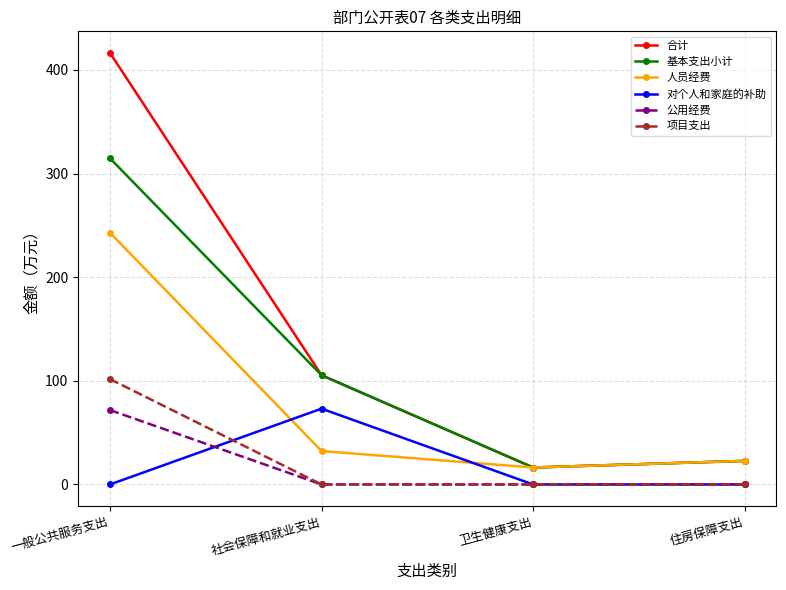

What is the sum of all 人员经费 values?

314.3